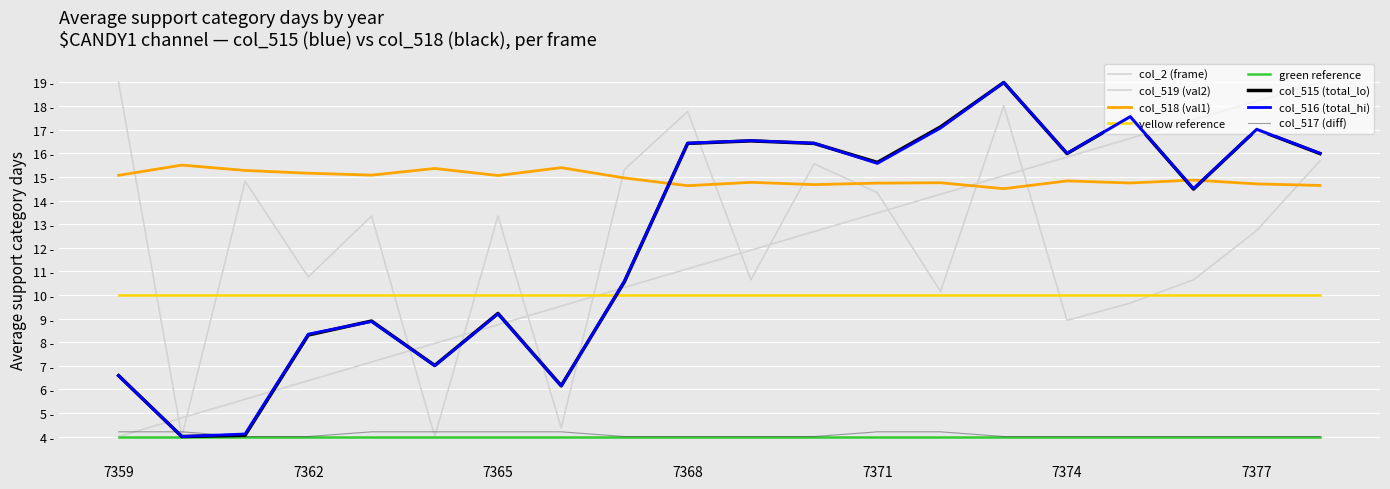

What is the highest value of the col_2 (frame) series?

19.0